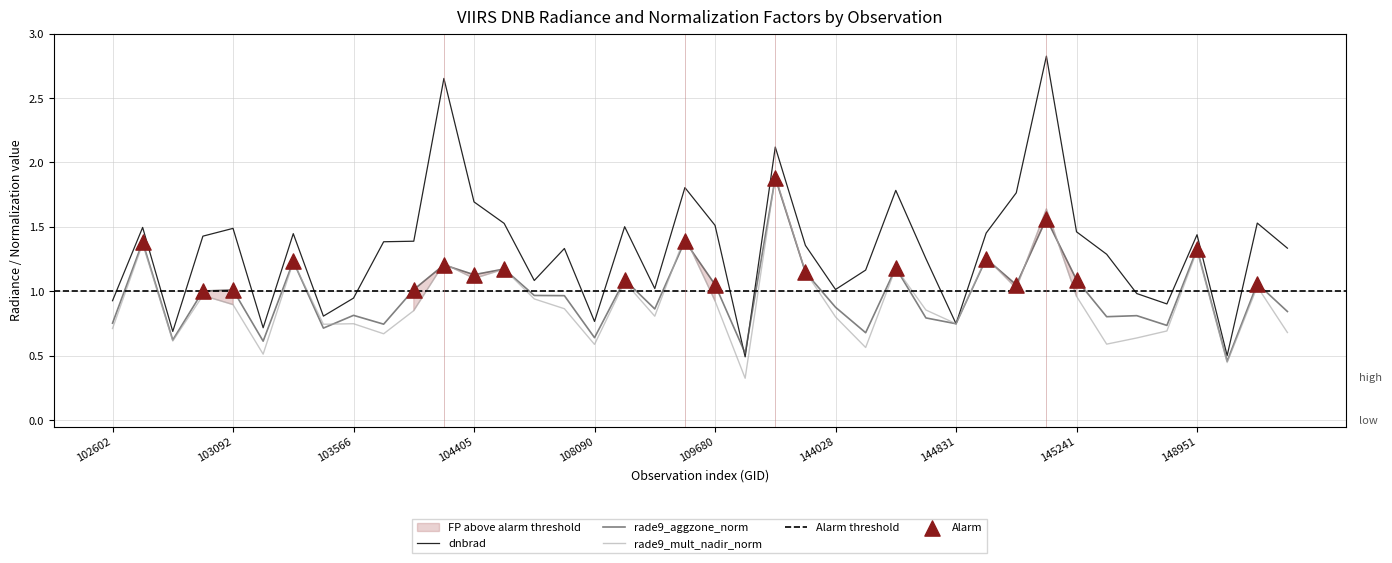

Which series contains the highest Y value?

dnbrad